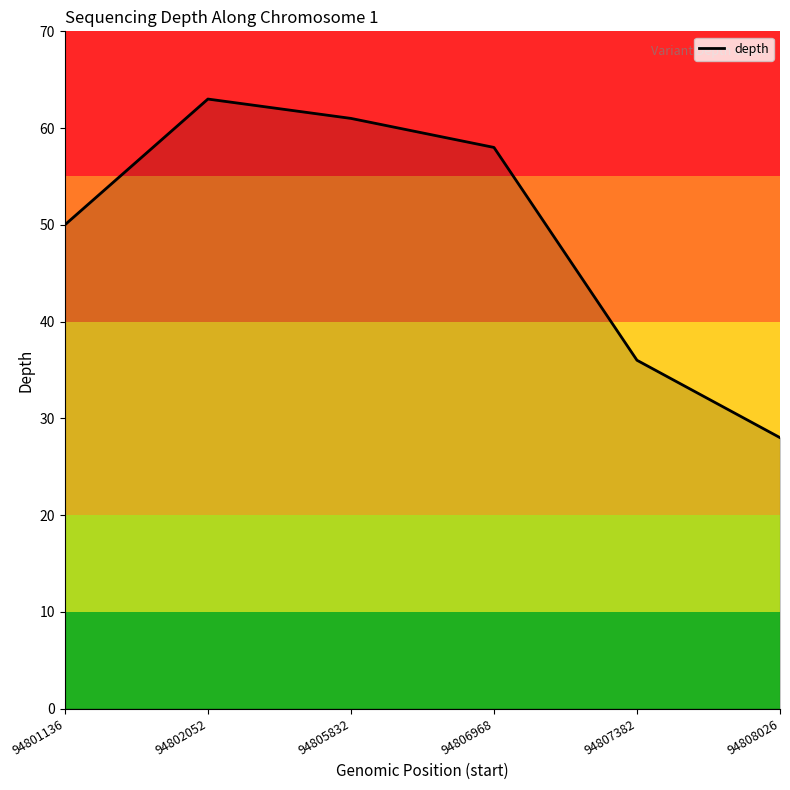

What is the sum of all values?

296